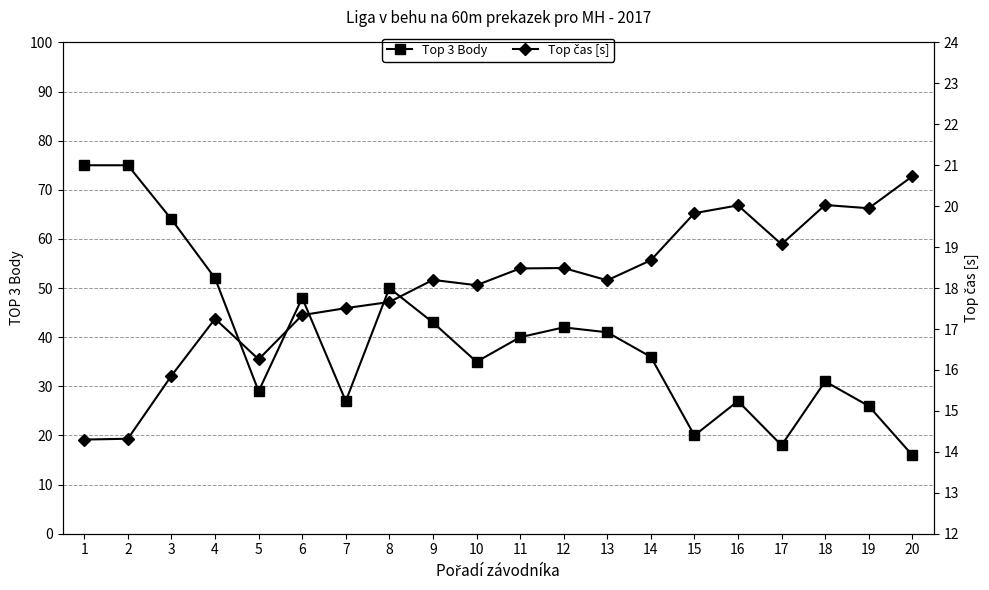

What is the minimum value for Top 3 Body?

16